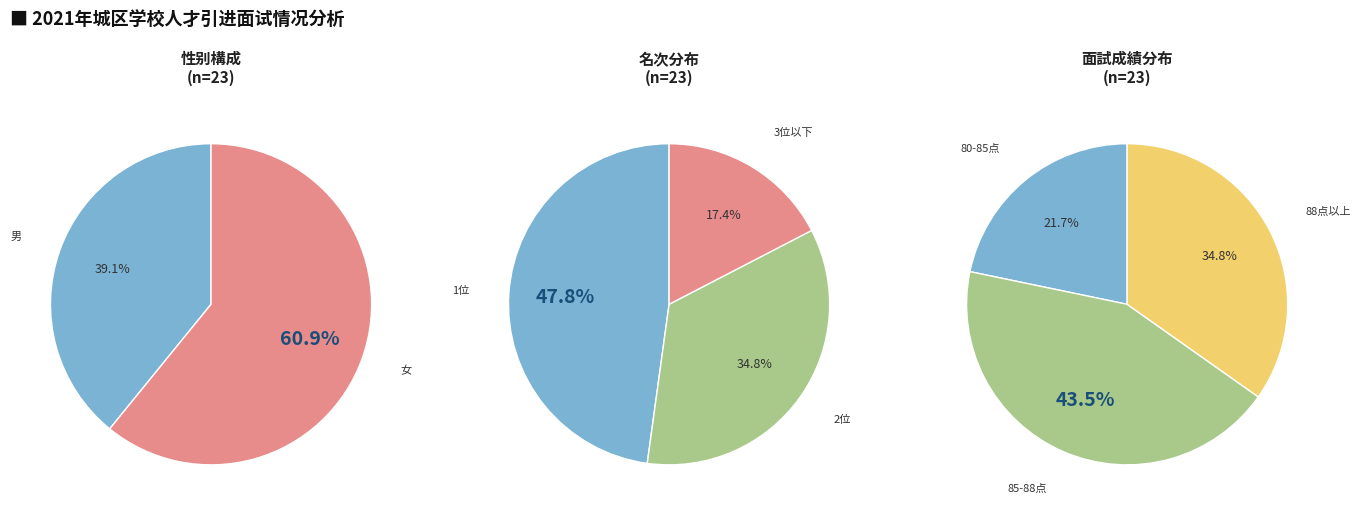

To the nearest percent, what is the difference between the 女 and 男 slice percentages?

22%